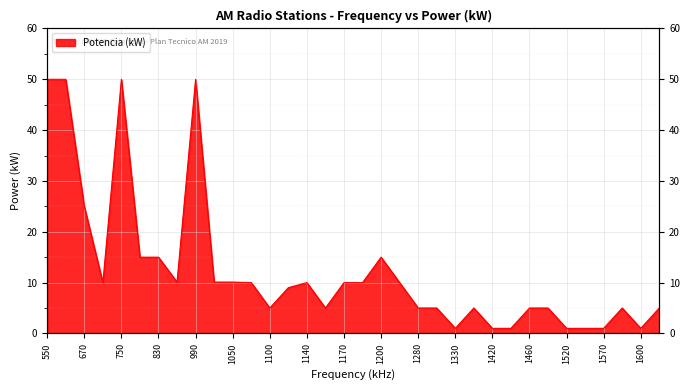

Approximately how many times larger is the value at 1190 compared to 1570?

10.0